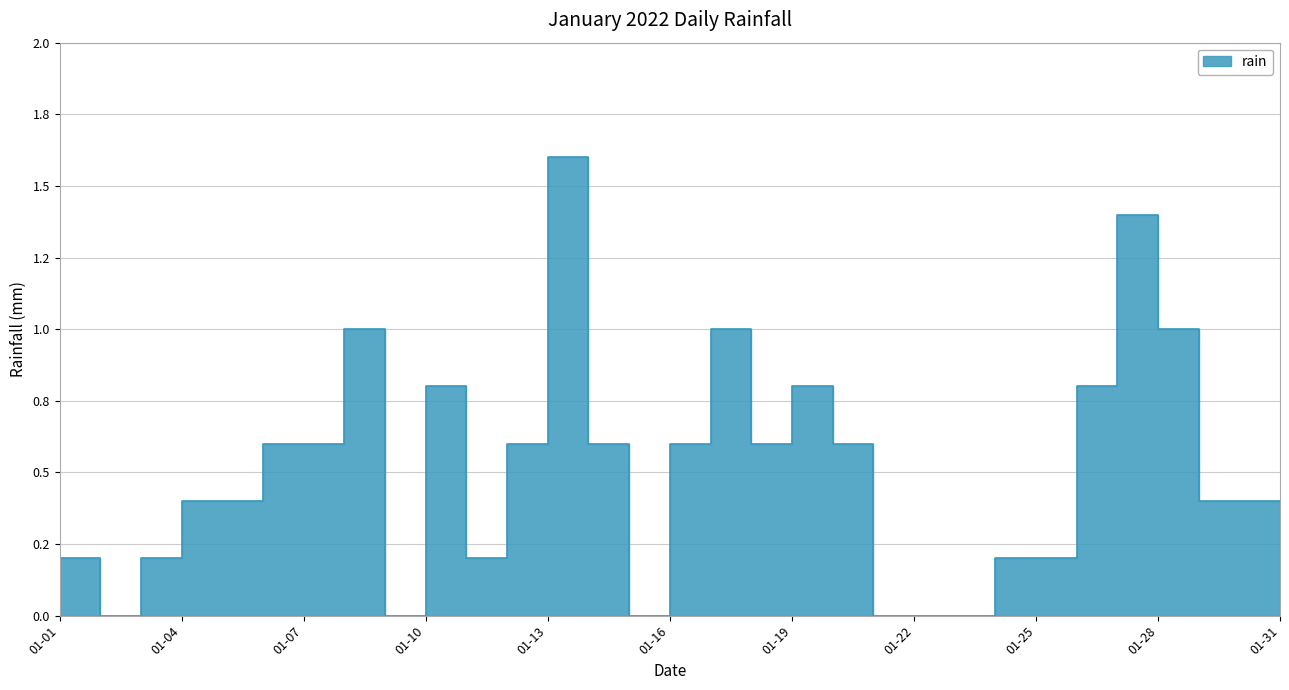

Between 2022-01-18 and 2022-01-27, which is larger?

2022-01-27